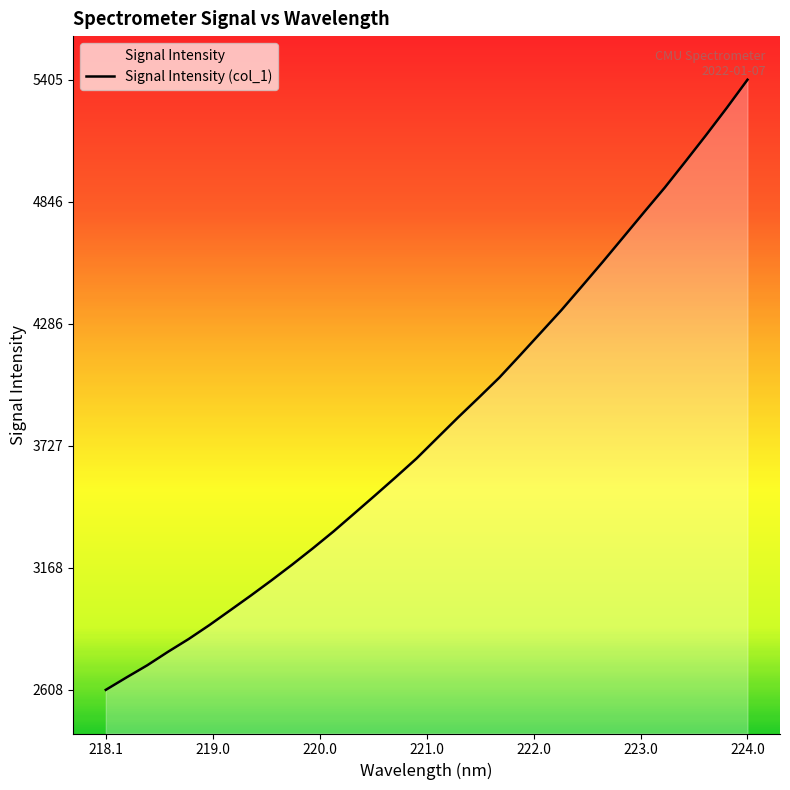

True or false: the data shows 5405.1 at 224.0.

True